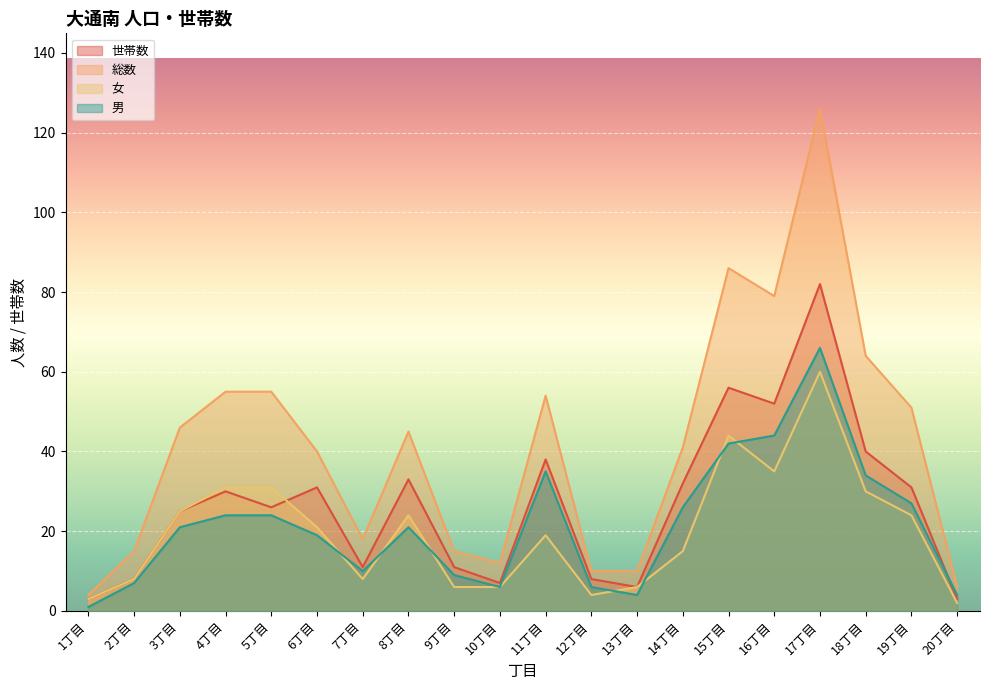

At how many categories does at least one series exceed 12?

15